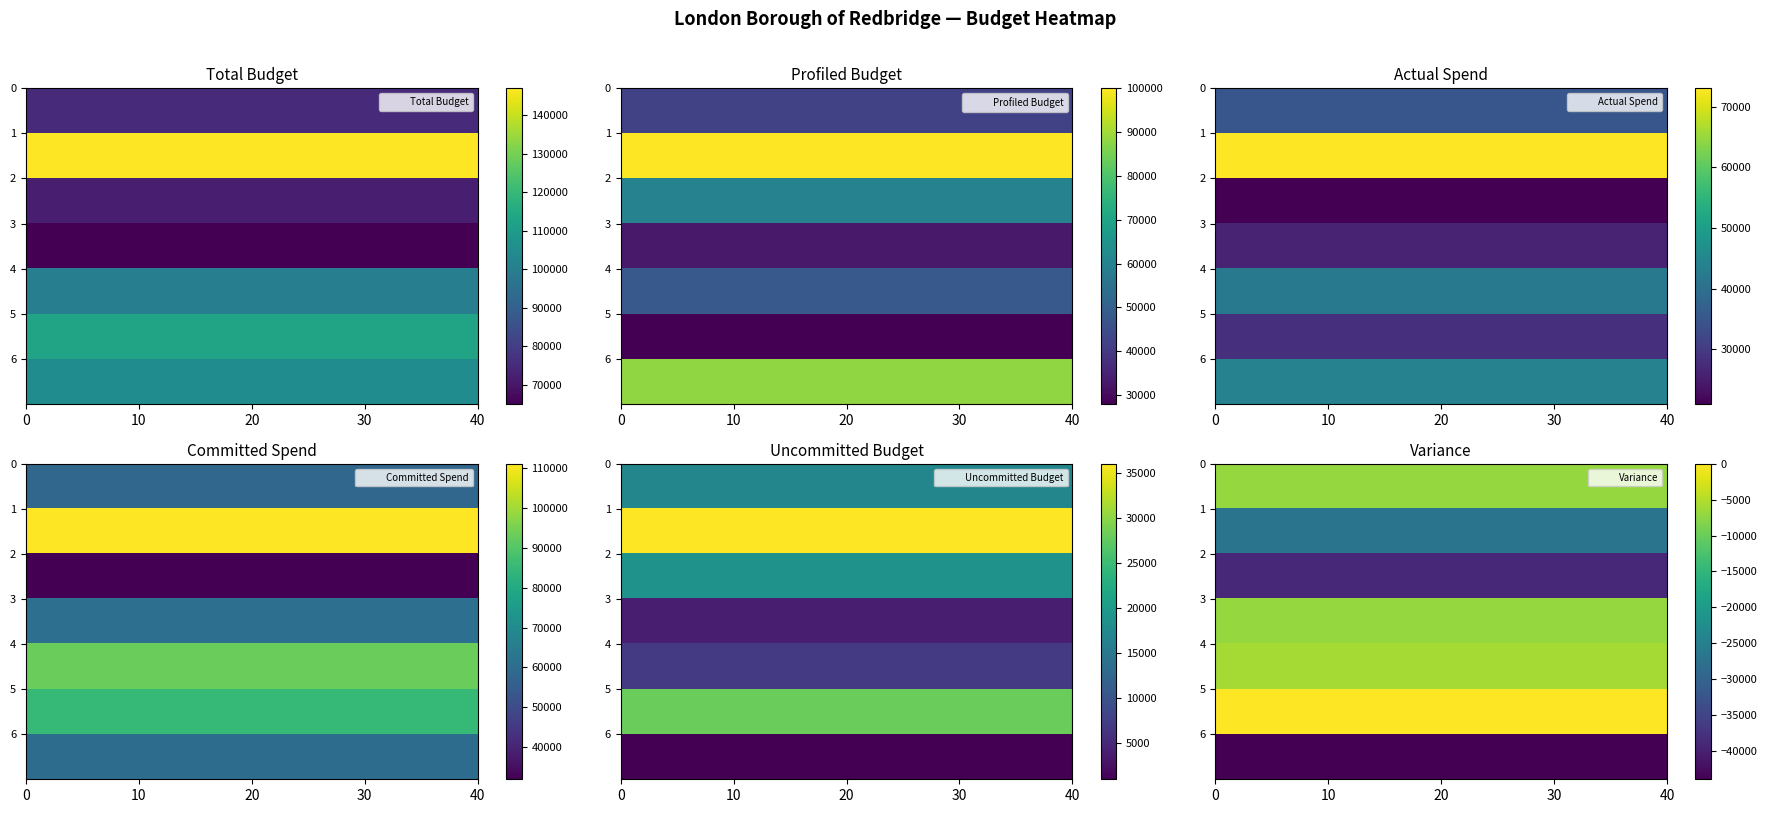

What is the minimum value shown in the chart?

-44000